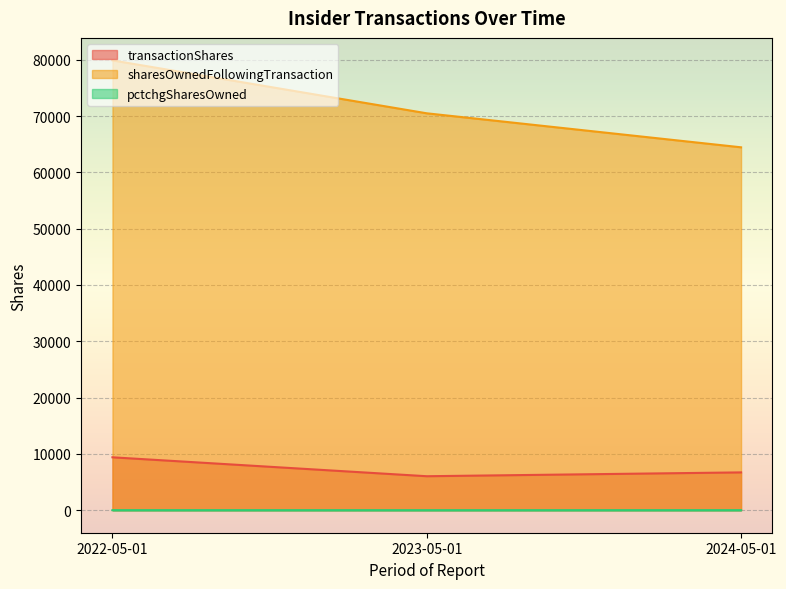

Is the value of sharesOwnedFollowingTransaction at 2023-05-01 greater than the value of transactionShares at 2023-05-01?

Yes